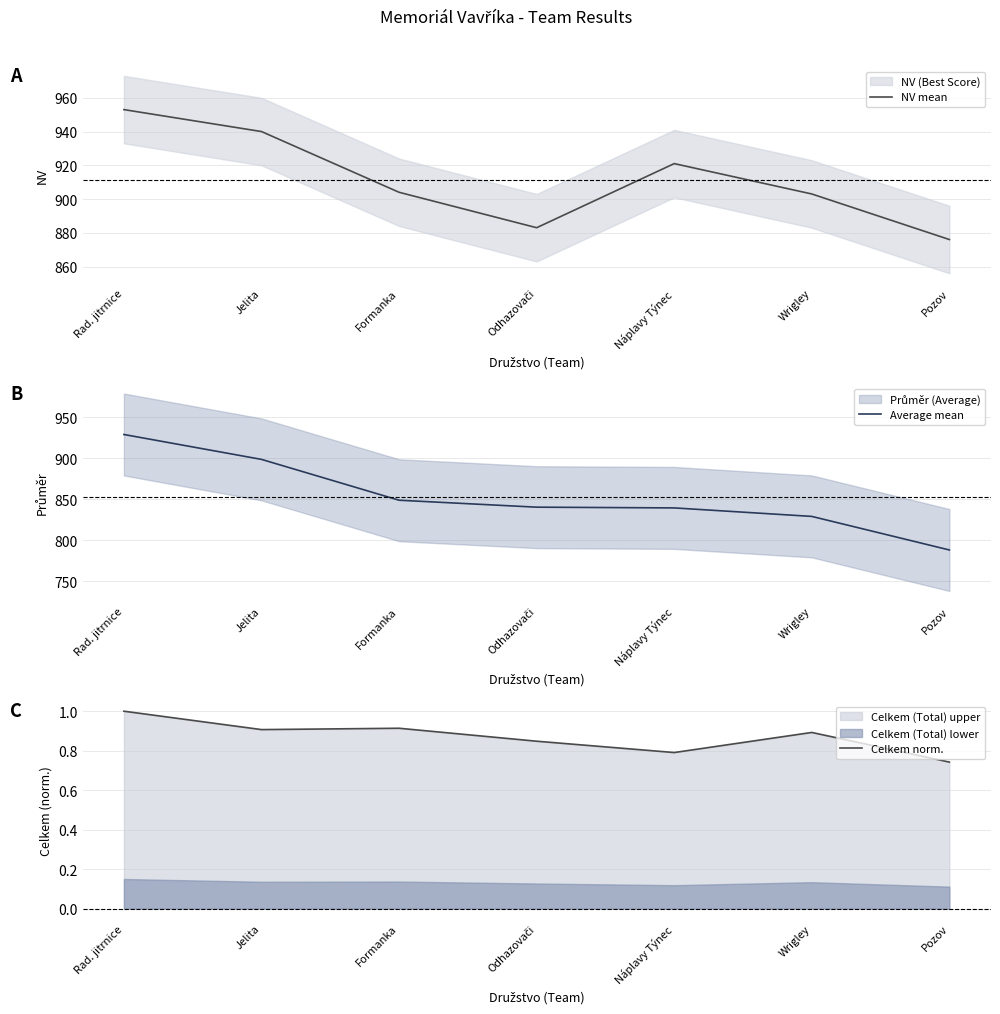

Which series has the largest range (max minus min)?

Average mean